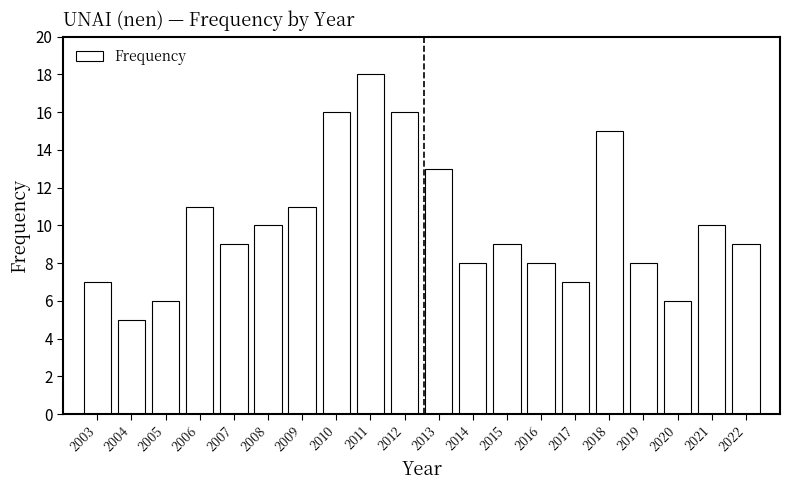

Reading left to right, what are all the values shown in this chart?

2003=7	2004=5	2005=6	2006=11	2007=9	2008=10	2009=11	2010=16	2011=18	2012=16	2013=13	2014=8	2015=9	2016=8	2017=7	2018=15	2019=8	2020=6	2021=10	2022=9